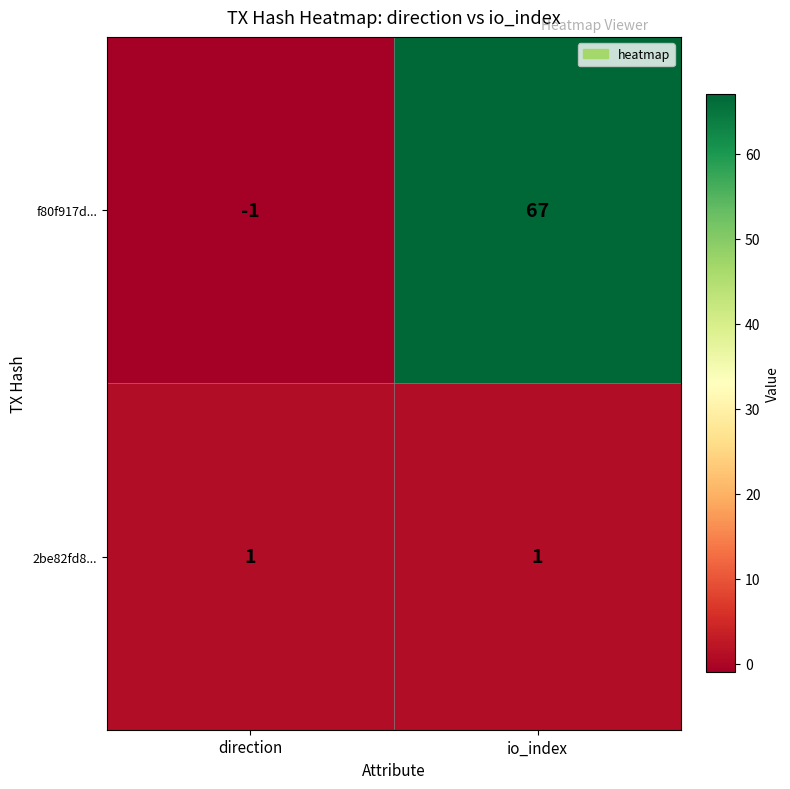

Count the number of categories in the chart.

2